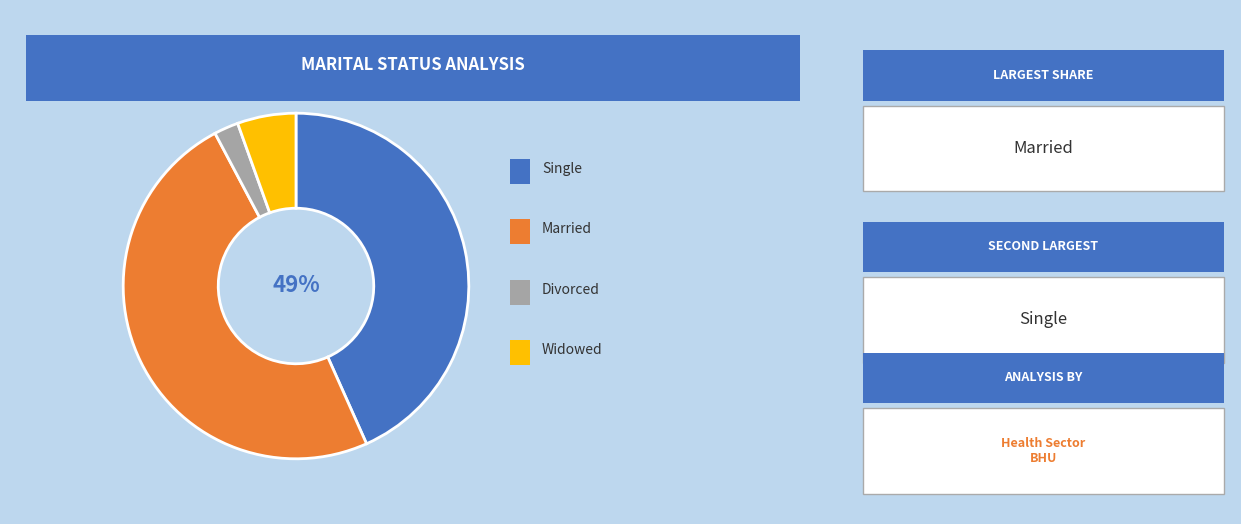

Which has a higher value, Single or Divorced?

Single